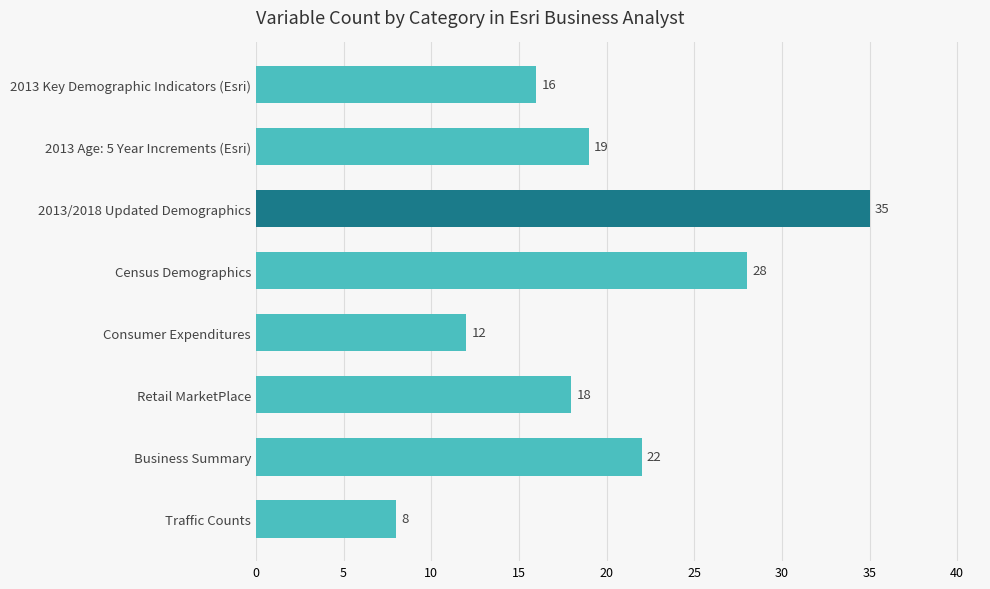

How many distinct data groups are displayed?

1